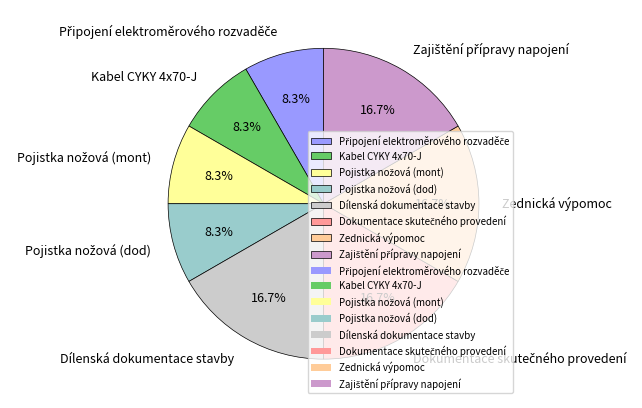

Does Zednická výpomoc account for over 50% of the chart?

No